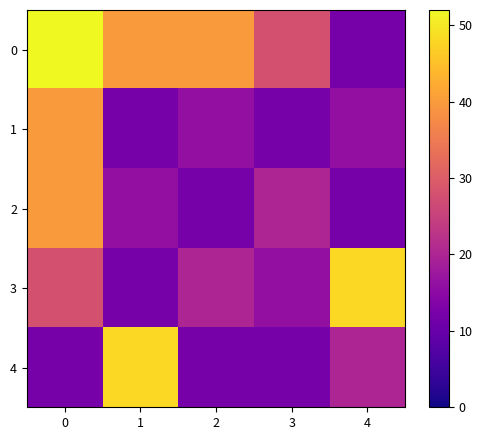

Reading left to right, transcribe all the data shown in this chart.

0: 0=52	1=40	2=40	3=28	4=12
1: 0=40	1=12	2=16	3=12	4=16
2: 0=40	1=16	2=12	3=20	4=12
3: 0=28	1=12	2=20	3=16	4=48
4: 0=12	1=48	2=12	3=12	4=20